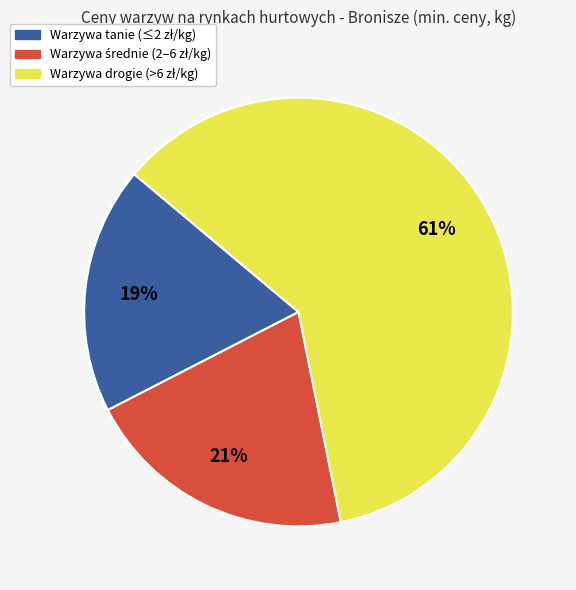

How many segments does this pie chart have?

3